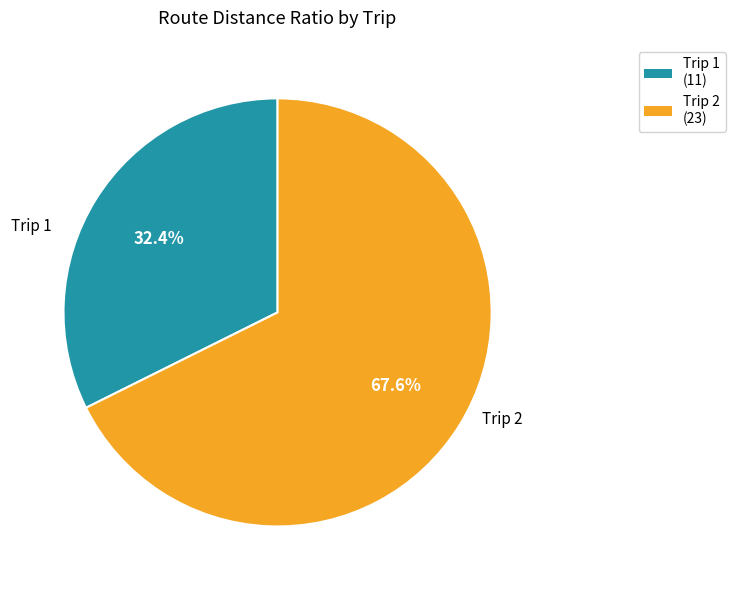

Is there a majority slice in this chart?

Yes